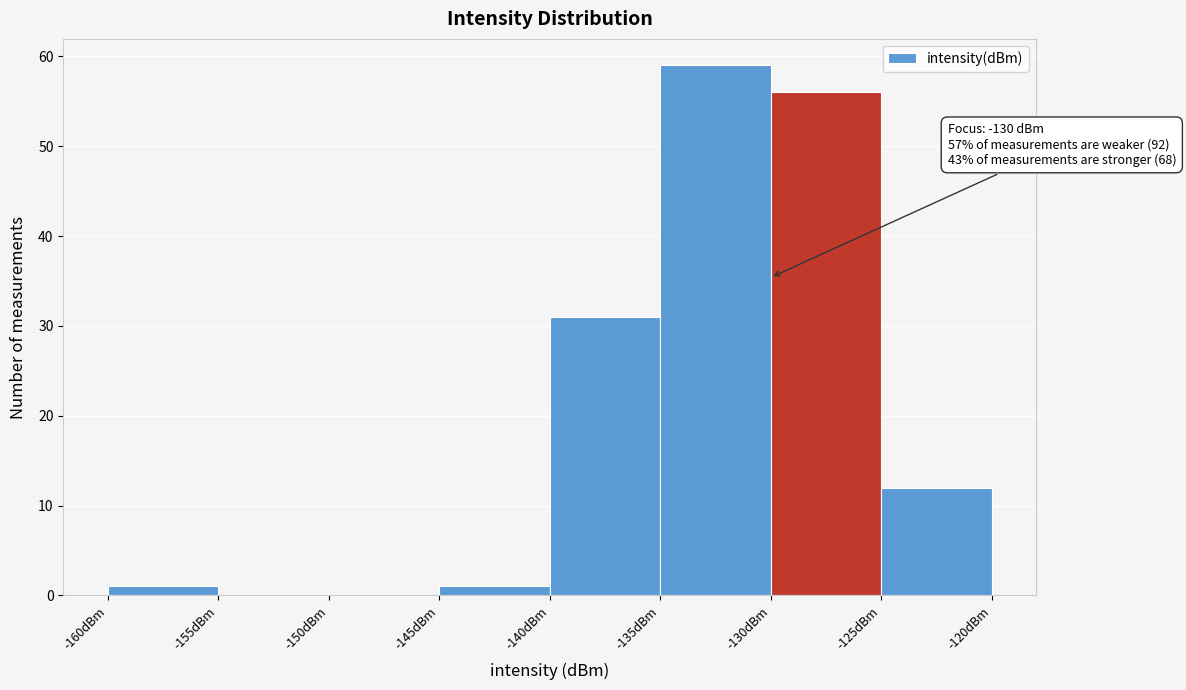

Which range on the x-axis has the tallest bar?

-135 to -130